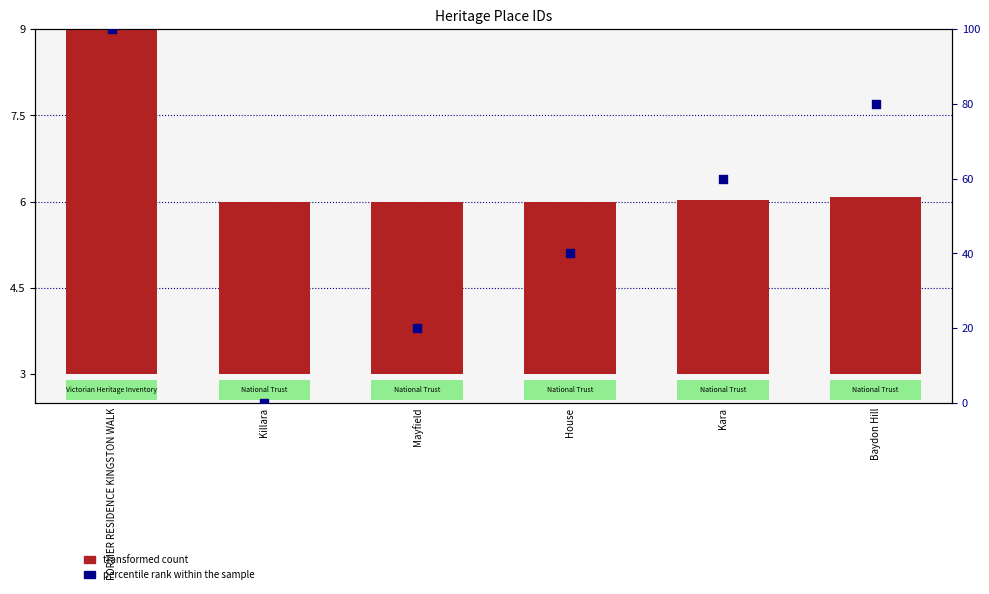

What is the total value across all series at House?

43.0